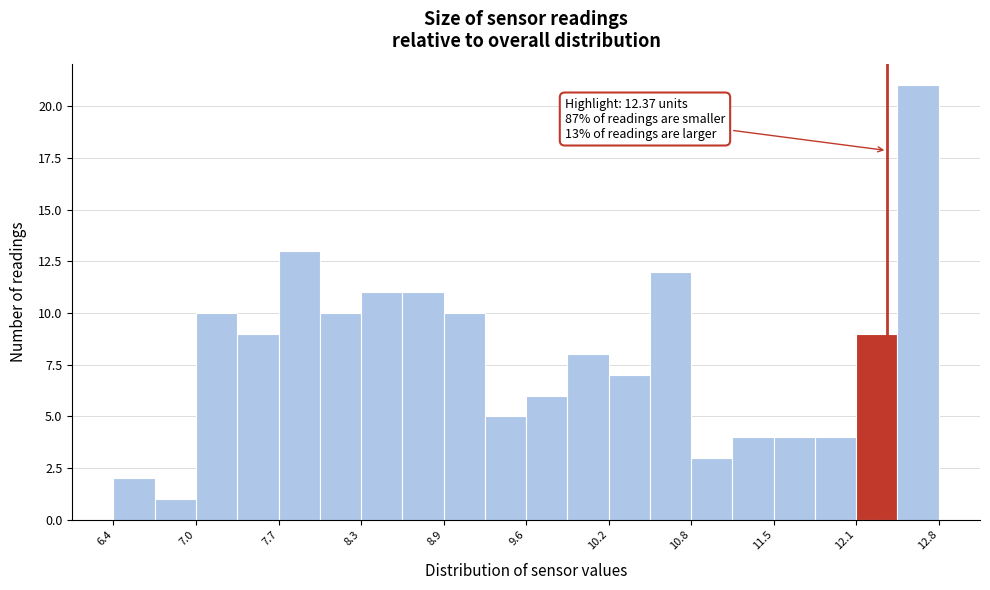

Around what value on the x-axis is the tallest bar? Give the approximate position of its centre, as read against the axis.

12.6